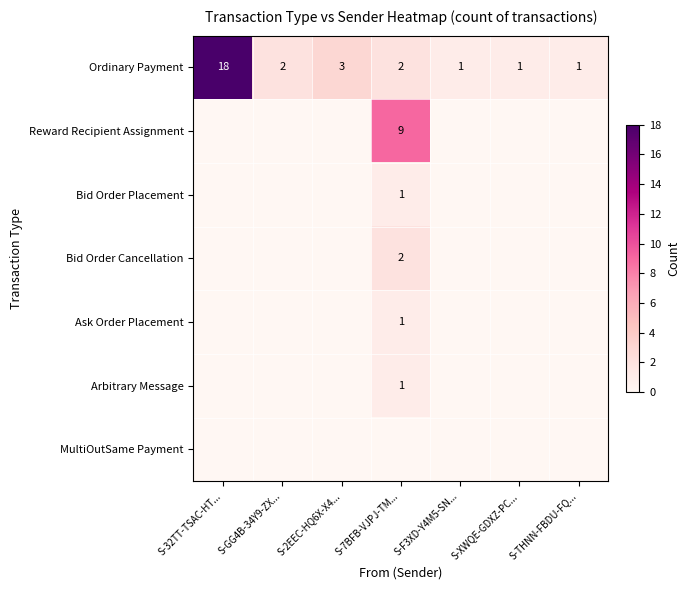

What is the average value of the Ordinary Payment series?

4